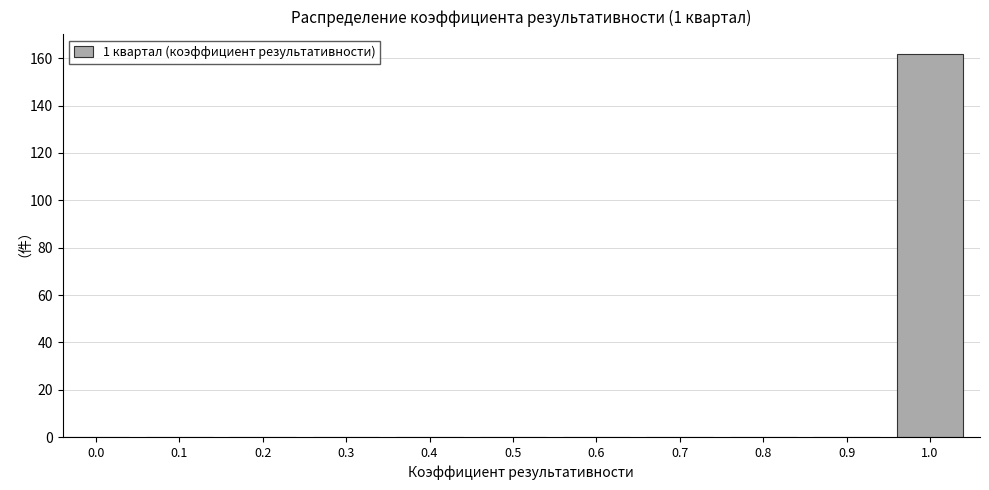

Reading right to left, transcribe all the data shown in this chart.

1.0=162	0.9=0	0.8=0	0.7=0	0.6=0	0.5=0	0.4=0	0.3=0	0.2=0	0.1=0	0.0=0